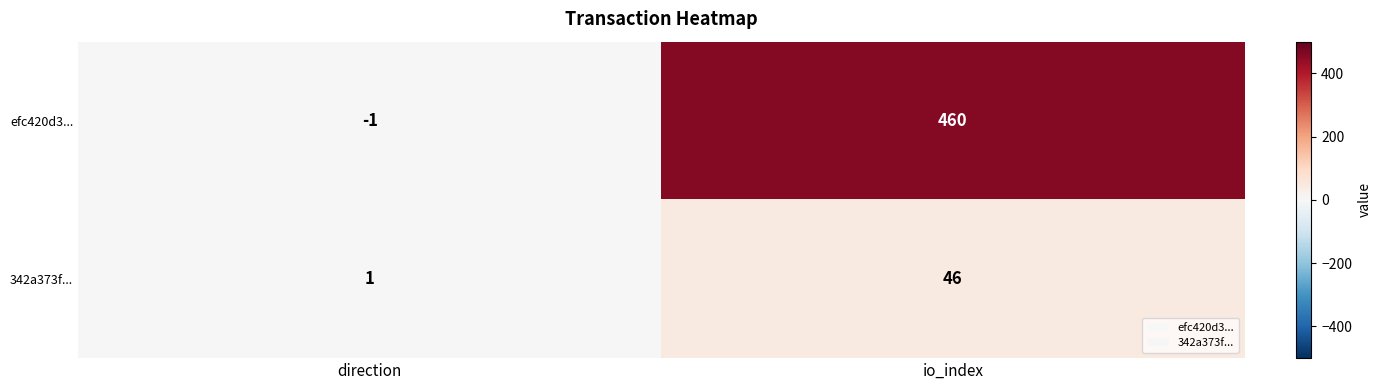

What is the average value of the efc420d3... series?

230